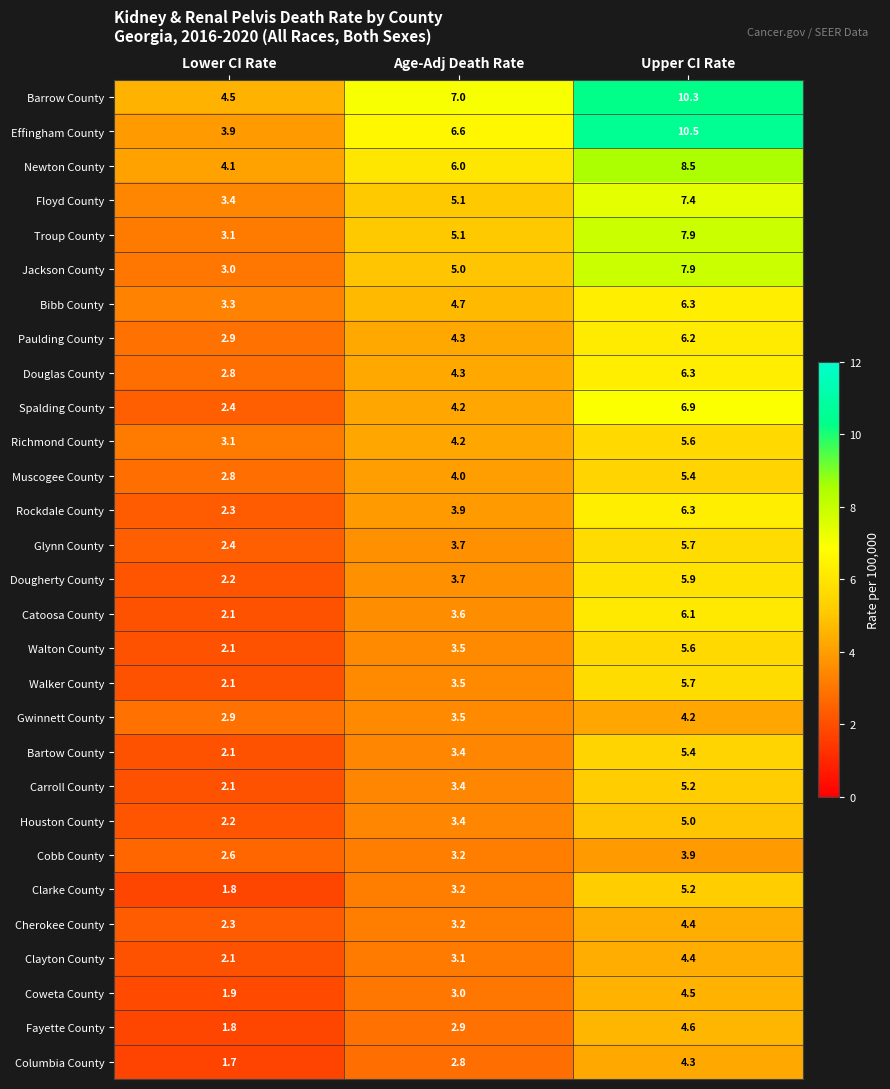

At which category is the sum across all series the highest?

Upper CI Rate